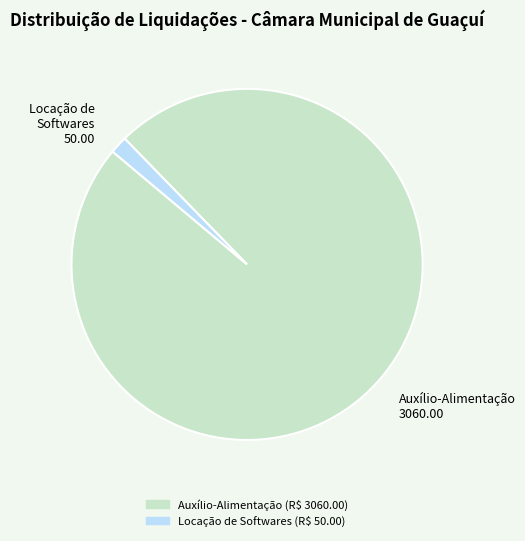

Does Locação de Softwares 50.00 represent more than half of the total?

No